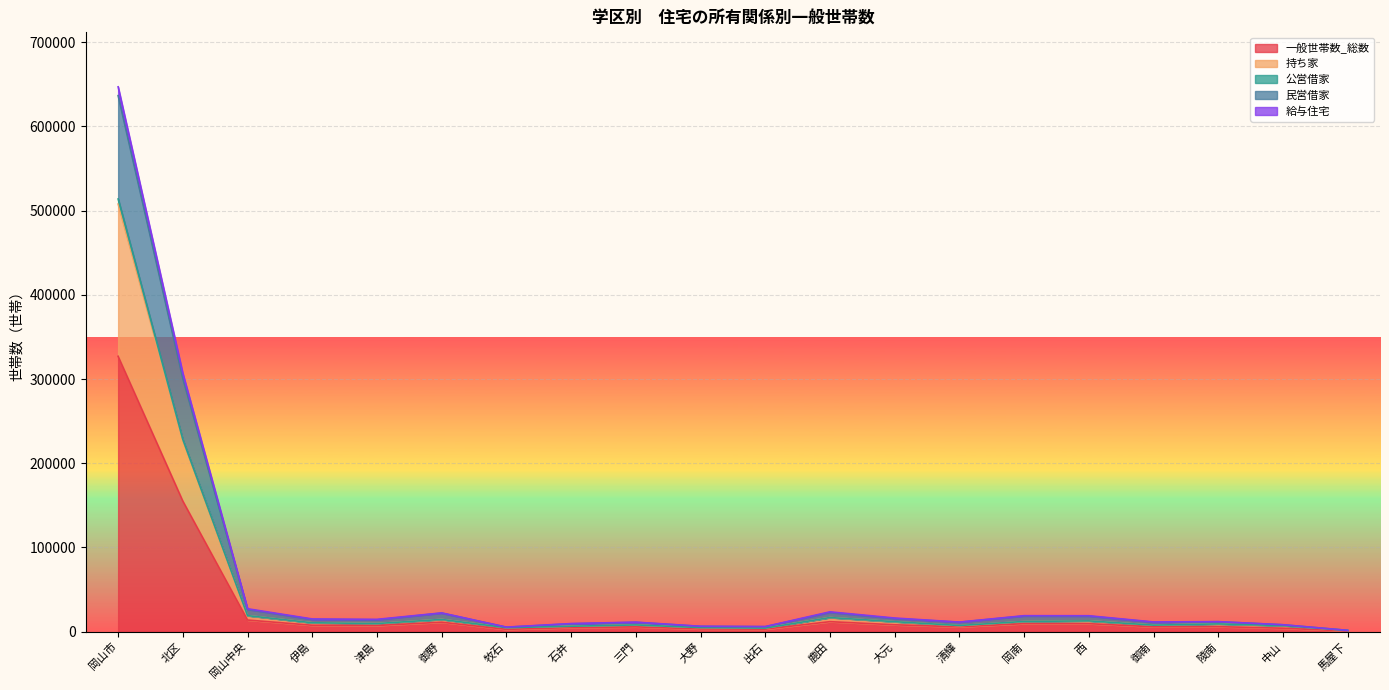

What position from the right is 西?

5